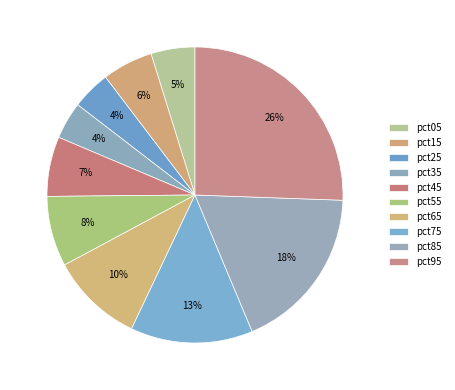

To the nearest percent, what is the difference between the largest and smallest slice percentages?

22%